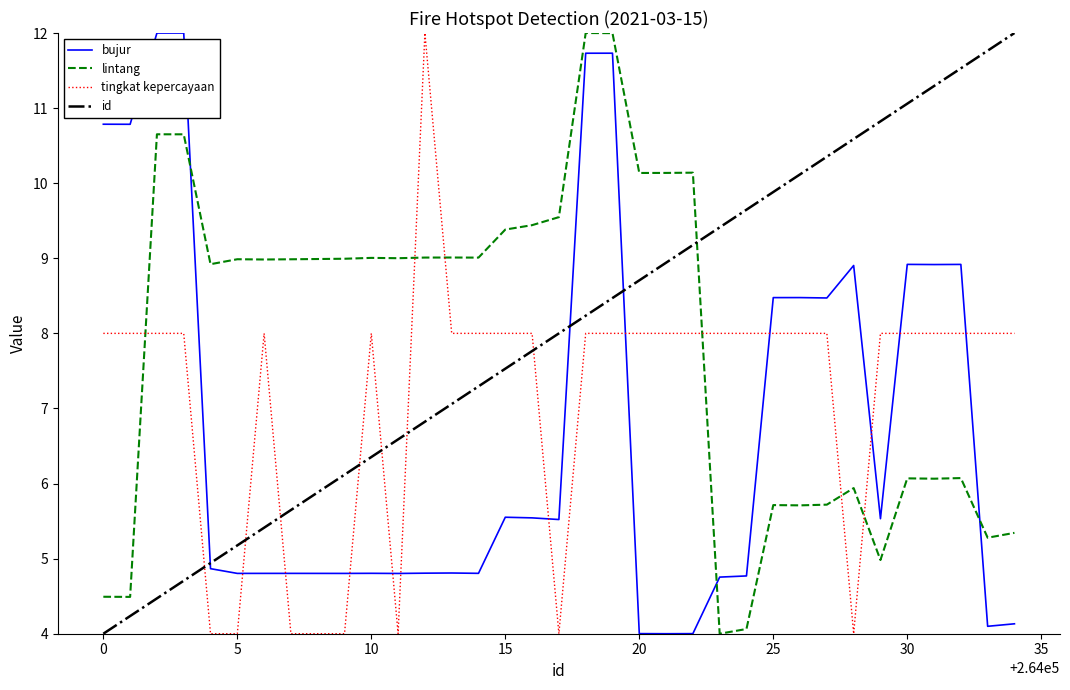

What is the average value of the lintang series?

7.9